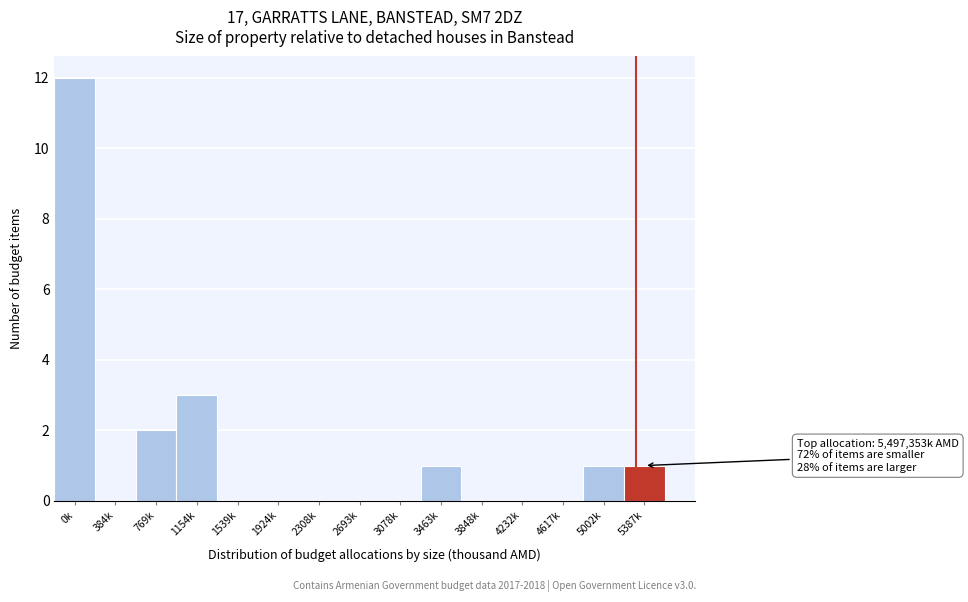

Reading left to right, transcribe all the data shown in this chart.

0k=12	384k=0	769k=2	1154k=3	1539k=0	1924k=0	2308k=0	2693k=0	3078k=0	3463k=1	3848k=0	4232k=0	4617k=0	5002k=1	5387k=1